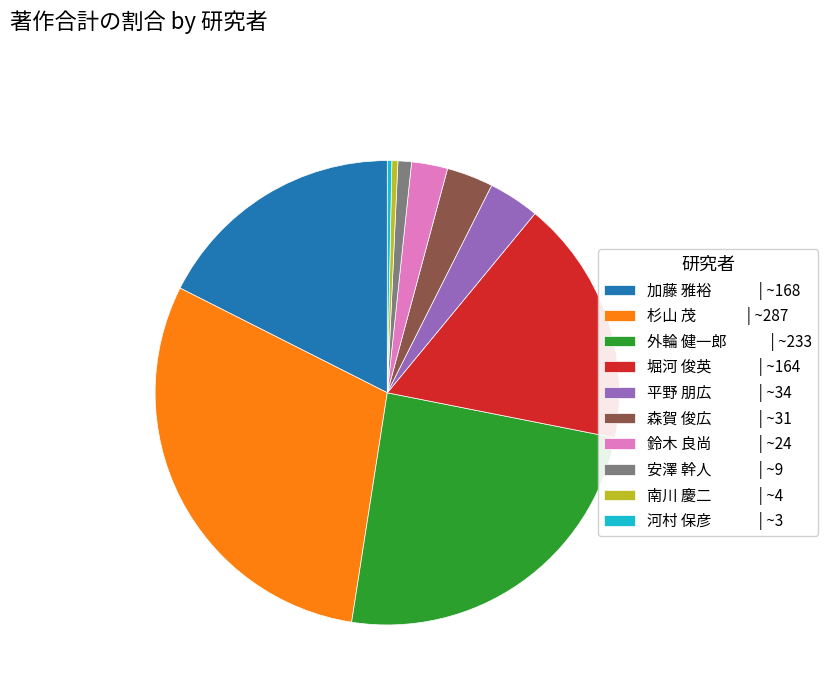

Is it true that 安澤 幹人 is 1% of the pie?

True